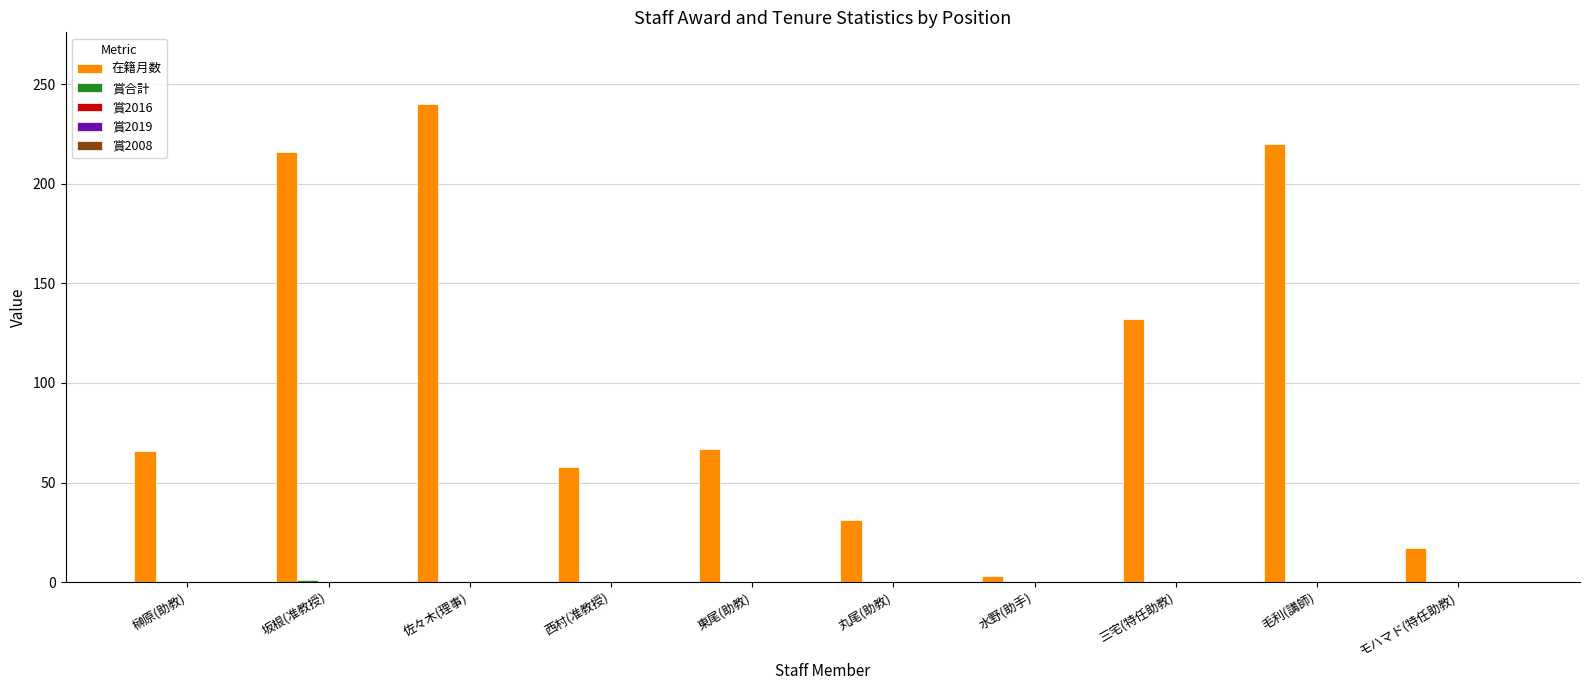

What is the maximum value shown in the chart?

240